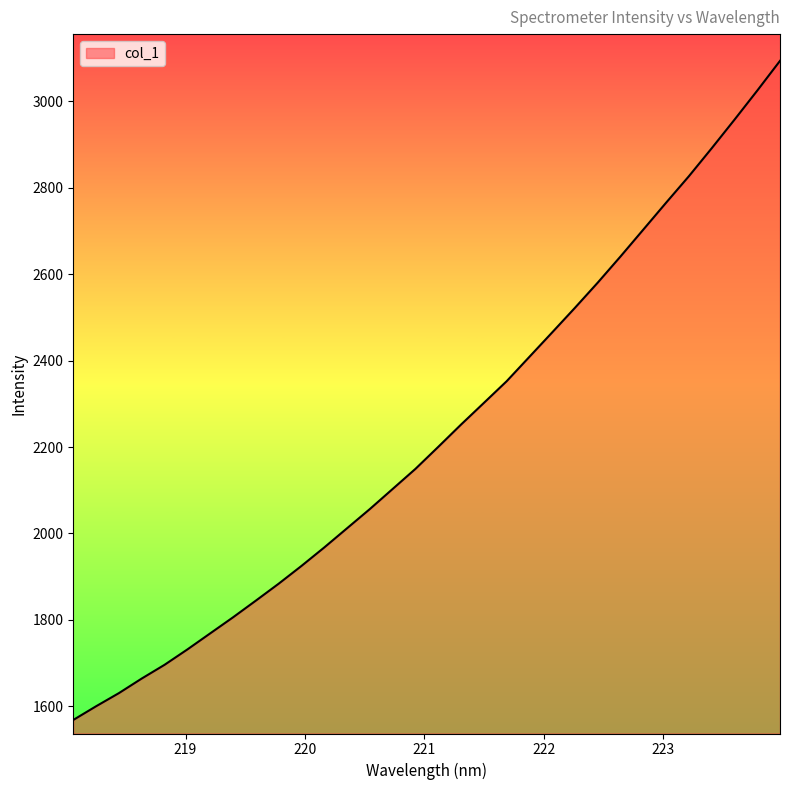

True or false: the data has more than 2 interior local peaks.

False